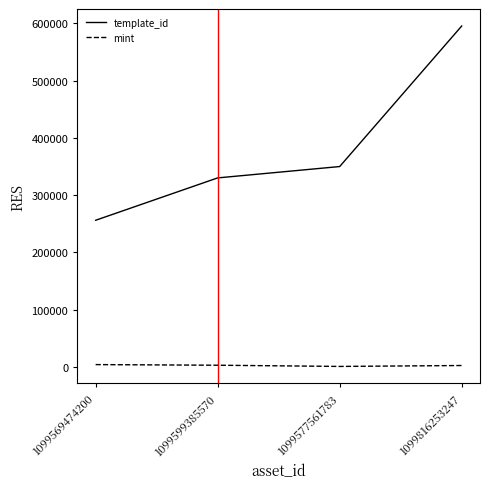

Is the value of template_id at 1099816253247 greater than the value of mint at 1099599385570?

Yes